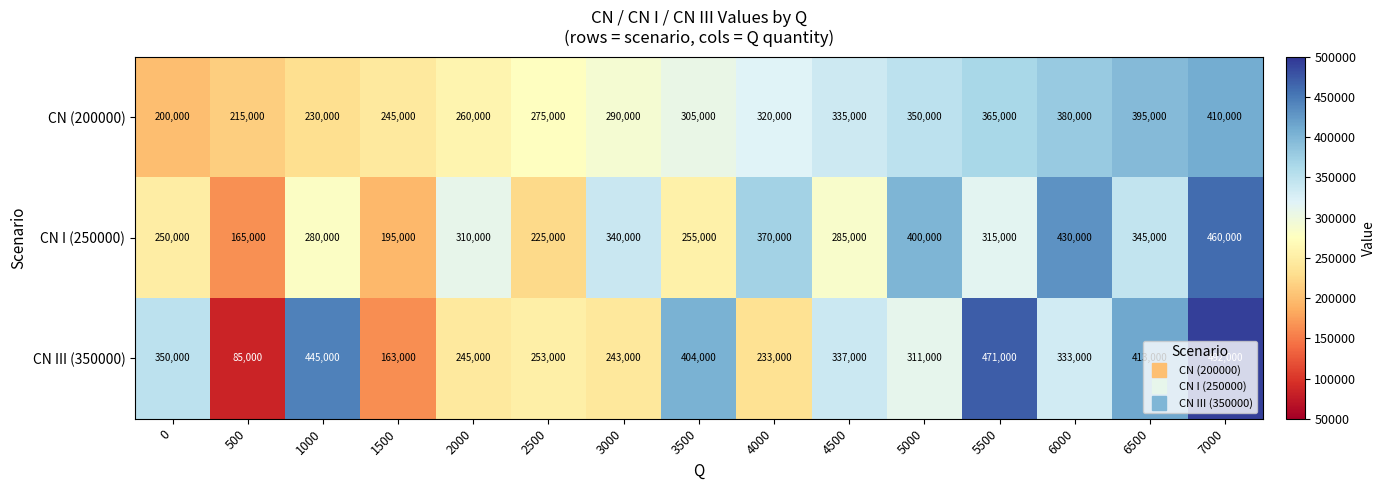

Is it true that CN I (250000) equals 130691 at 3500?

False